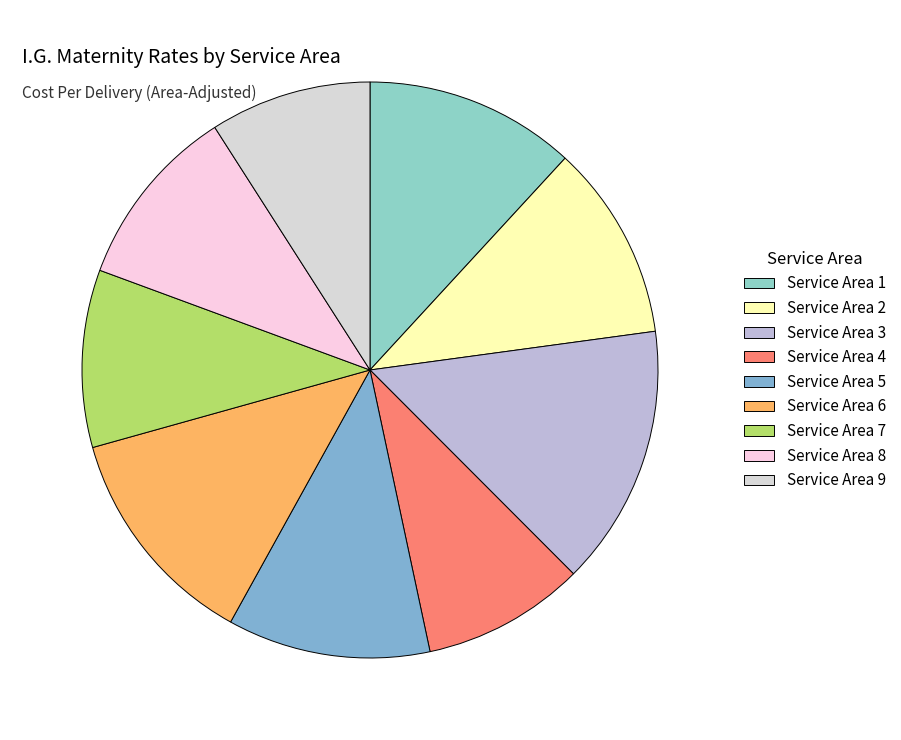

Rank the categories by value from highest to lowest.

Service Area 3, Service Area 6, Service Area 1, Service Area 5, Service Area 2, Service Area 8, Service Area 7, Service Area 4, Service Area 9